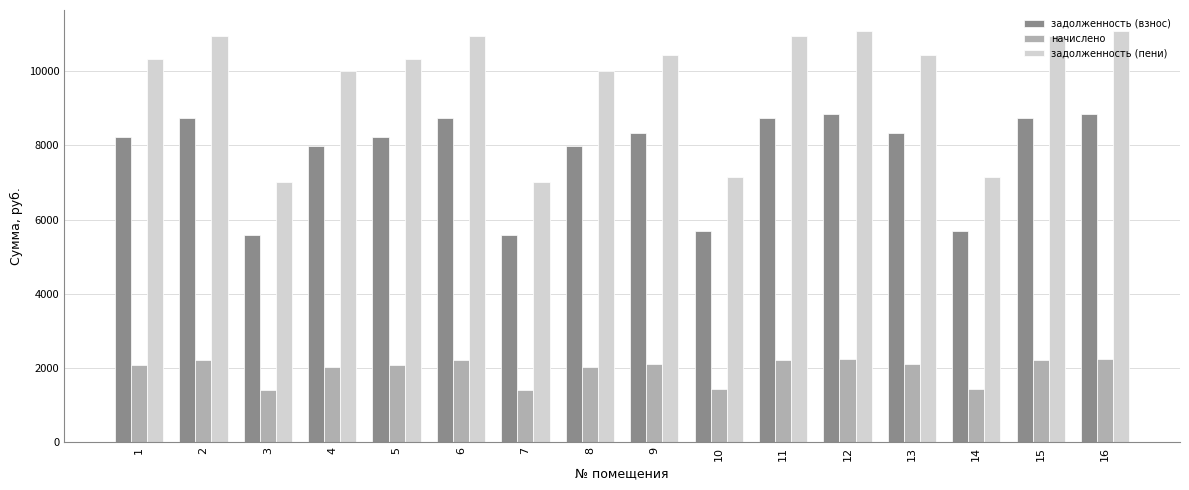

True or false: начислено has a value of 2240.5 at 16.

True